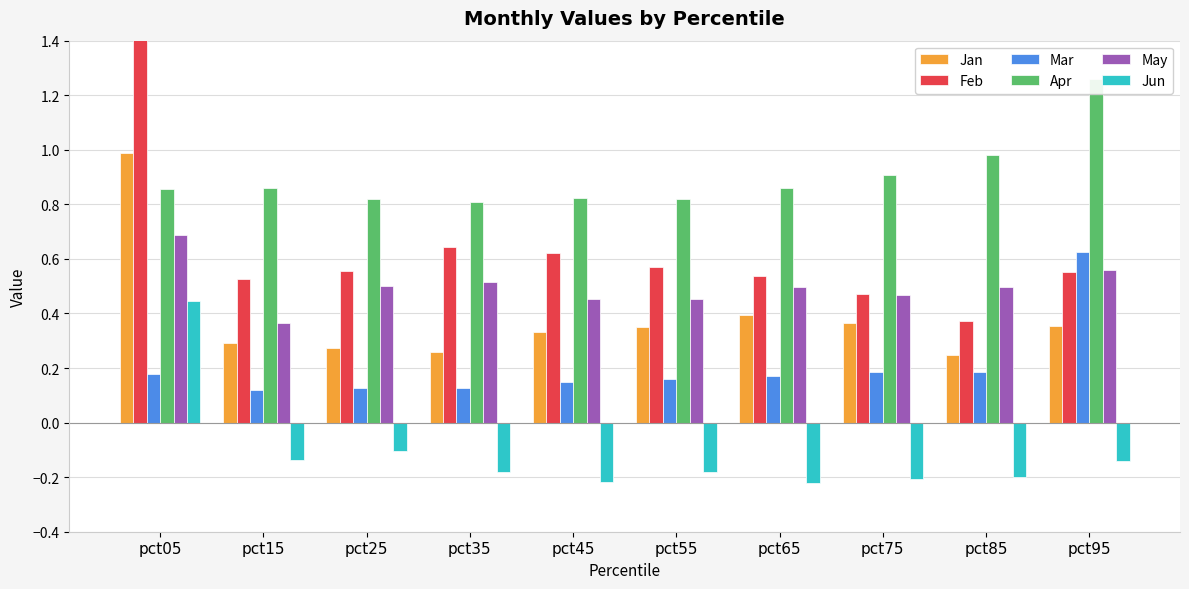

Reading left to right, transcribe all the data shown in this chart.

Jan: pct05=1.0	pct15=0.3	pct25=0.3	pct35=0.3	pct45=0.3	pct55=0.3	pct65=0.4	pct75=0.4	pct85=0.2	pct95=0.4
Feb: pct05=1.8	pct15=0.5	pct25=0.6	pct35=0.6	pct45=0.6	pct55=0.6	pct65=0.5	pct75=0.5	pct85=0.4	pct95=0.6
Mar: pct05=0.2	pct15=0.1	pct25=0.1	pct35=0.1	pct45=0.1	pct55=0.2	pct65=0.2	pct75=0.2	pct85=0.2	pct95=0.6
Apr: pct05=0.9	pct15=0.9	pct25=0.8	pct35=0.8	pct45=0.8	pct55=0.8	pct65=0.9	pct75=0.9	pct85=1.0	pct95=1.3
May: pct05=0.7	pct15=0.4	pct25=0.5	pct35=0.5	pct45=0.5	pct55=0.5	pct65=0.5	pct75=0.5	pct85=0.5	pct95=0.6
Jun: pct05=0.4	pct15=-0.1	pct25=-0.1	pct35=-0.2	pct45=-0.2	pct55=-0.2	pct65=-0.2	pct75=-0.2	pct85=-0.2	pct95=-0.1